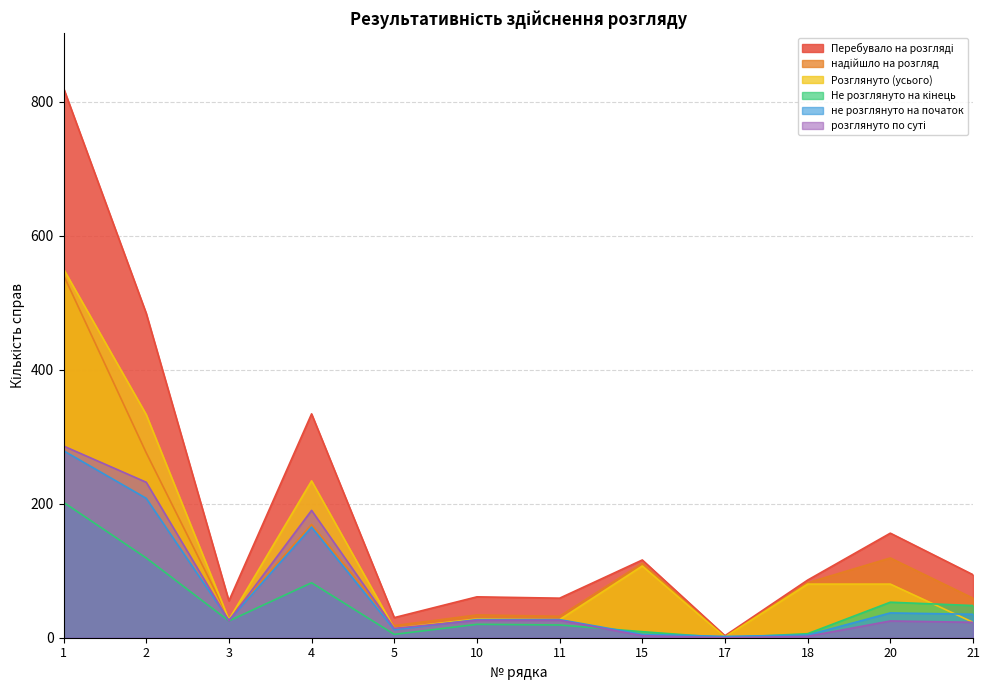

Between 11 and 5, which is larger?

11